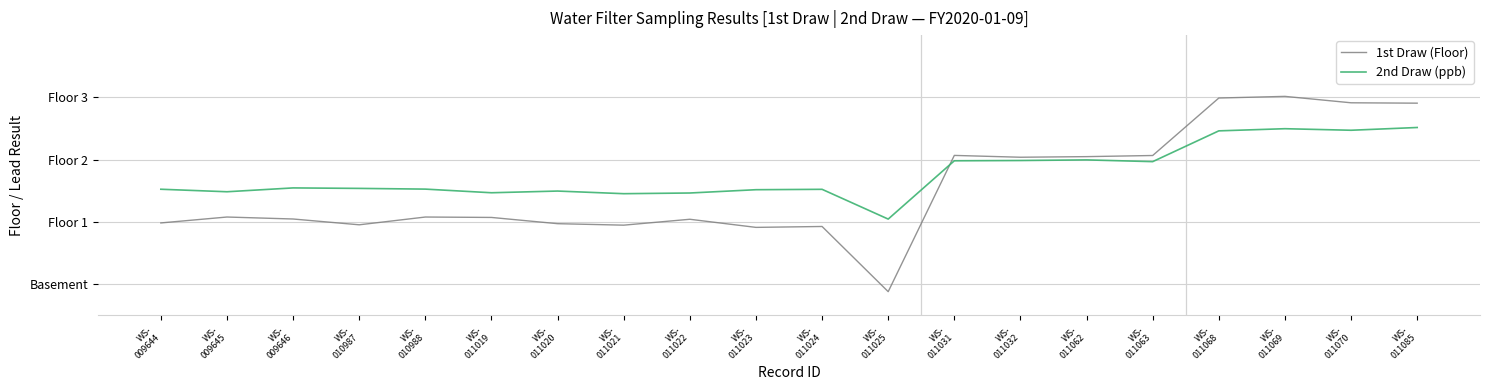

In 1st Draw (Floor), how many points are lower than both neighbors (excluding endpoints)?

5